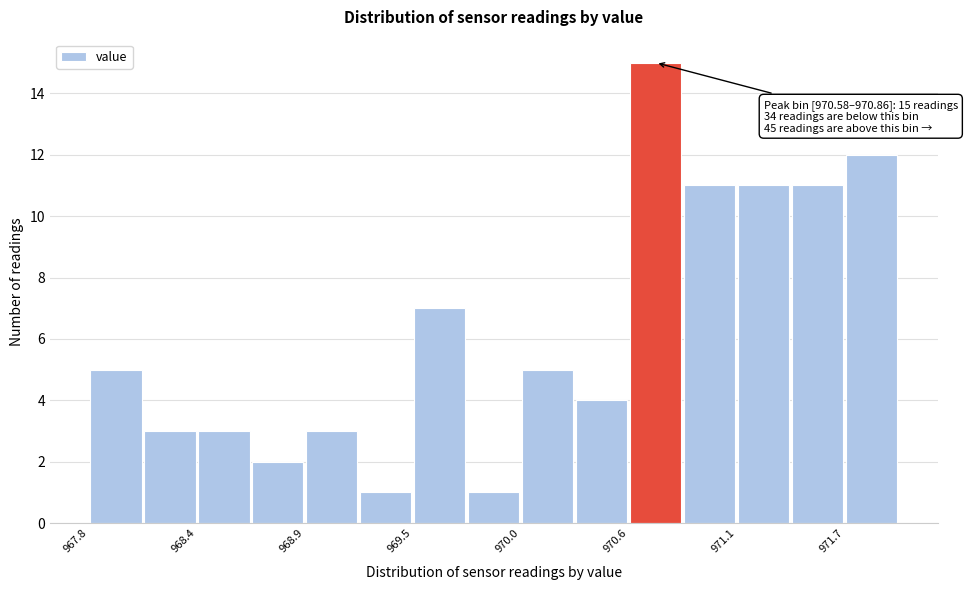

Around what value on the x-axis is the tallest bar? Give the approximate position of its centre, as read against the axis.

970.7